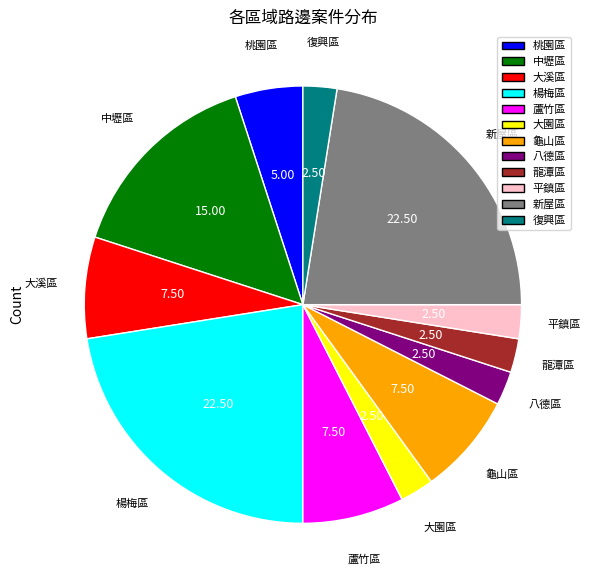

How many slices are in this pie chart?

12